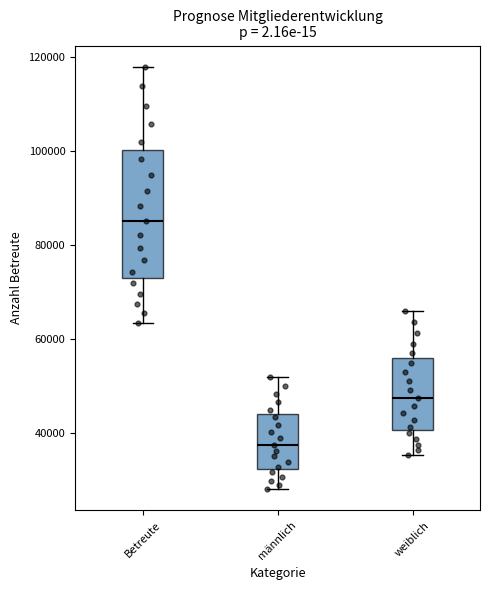

Which box's median line is the highest?

Betreute